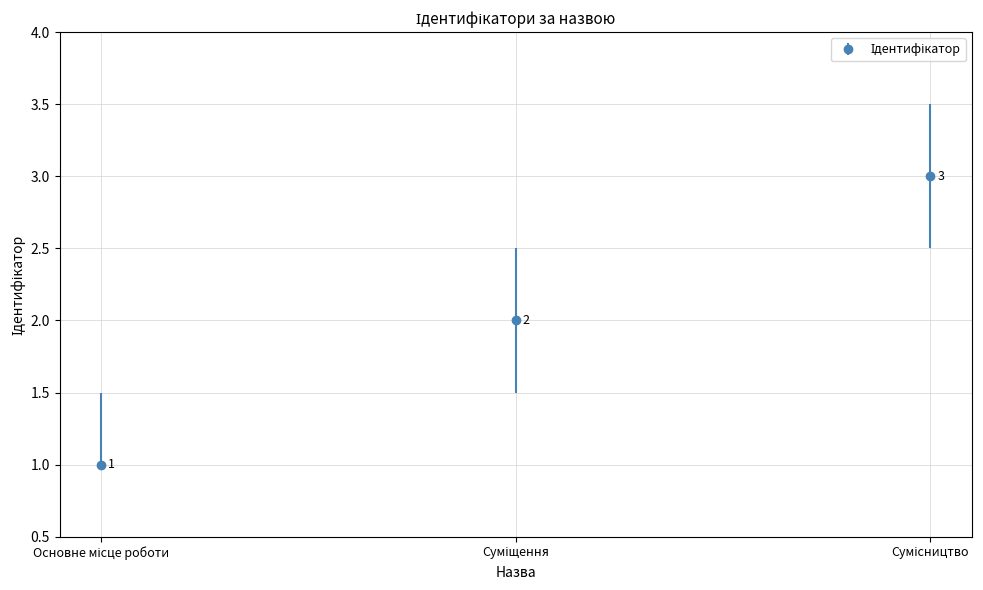

How many values are between 1 and 3?

3